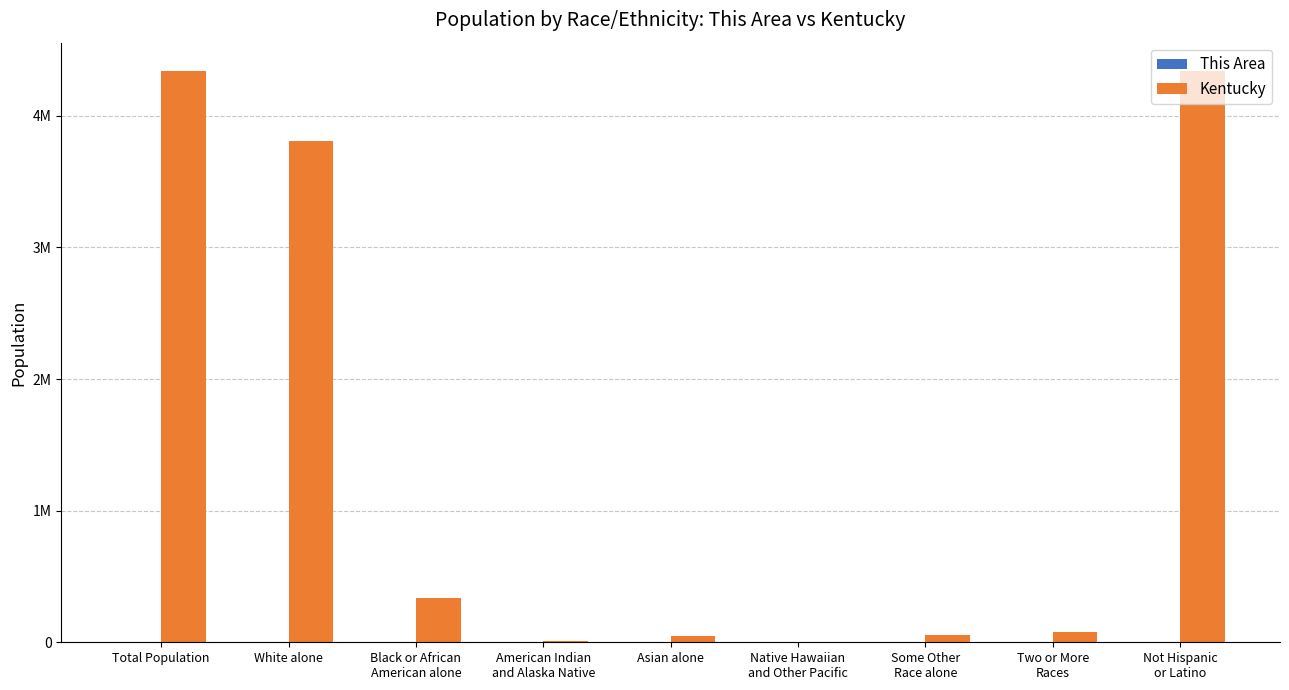

True or false: This Area has a value of 0 at White alone.

True